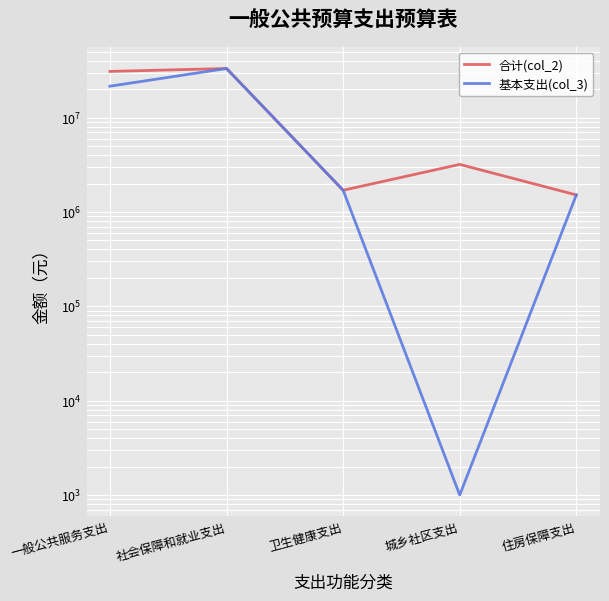

Count the number of data series in this chart.

2